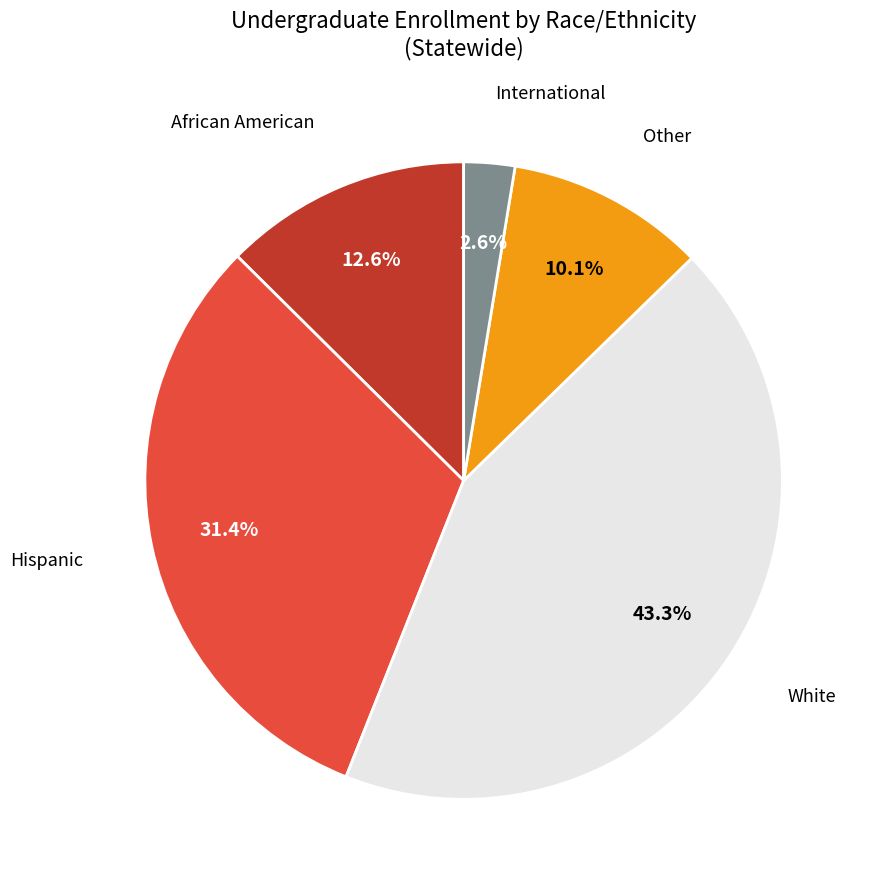

Does any single category account for the majority?

No